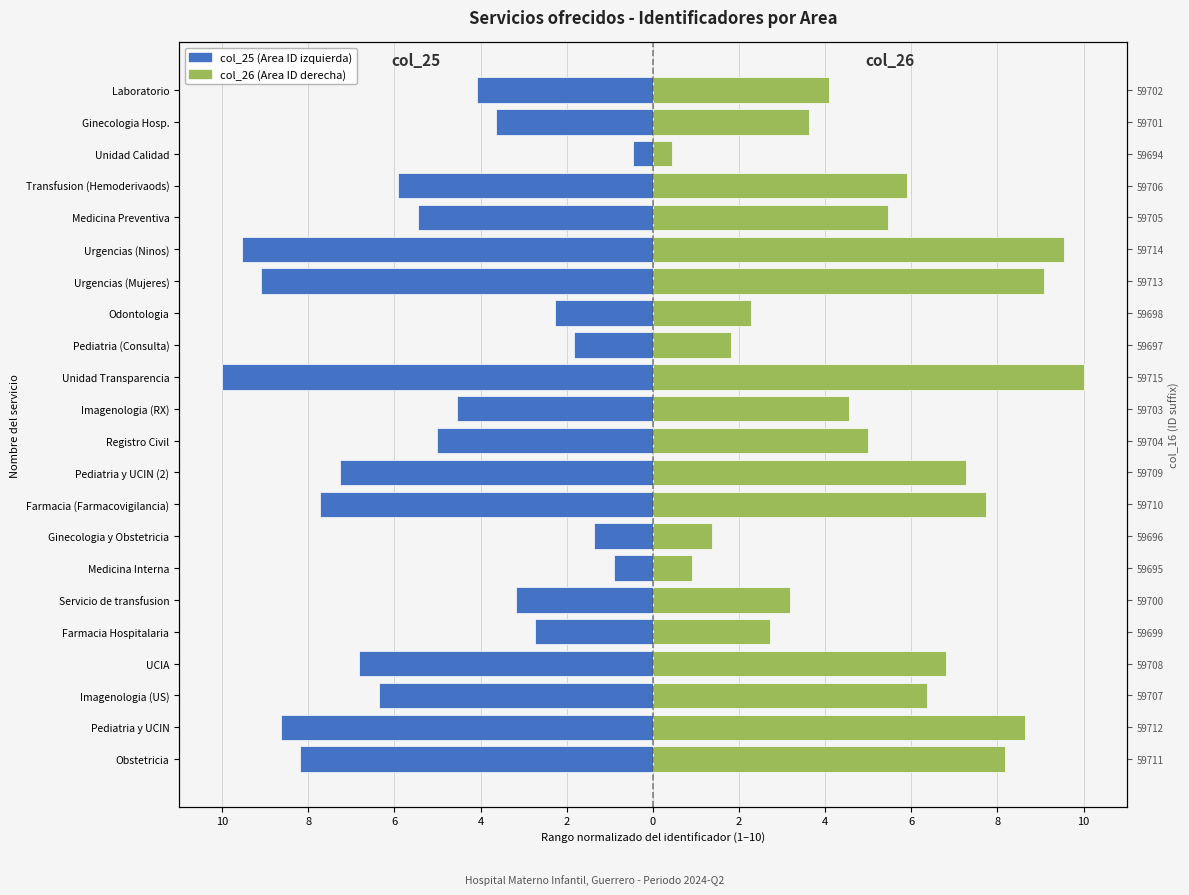

True or false: col_26 (Area ID derecha) has a value of 0.5 at Unidad Calidad.

True